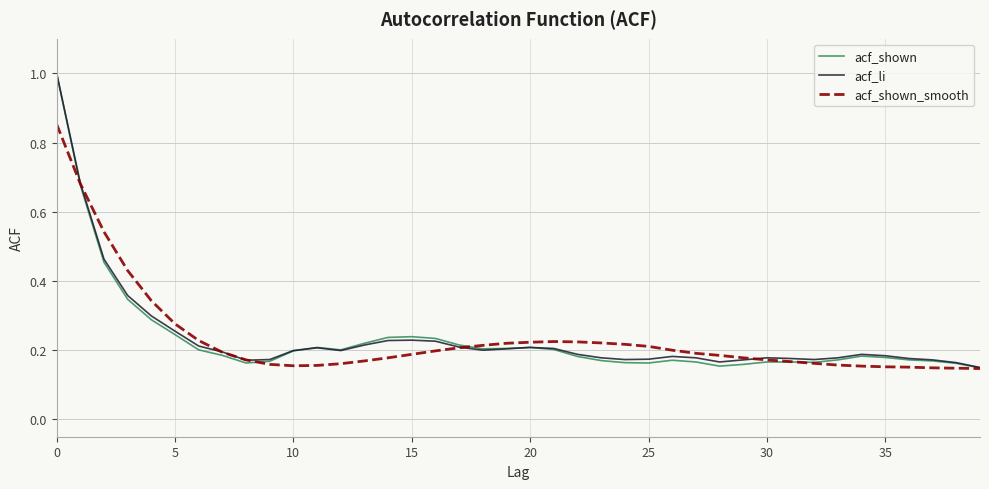

What is the maximum value shown in the chart?

1.0